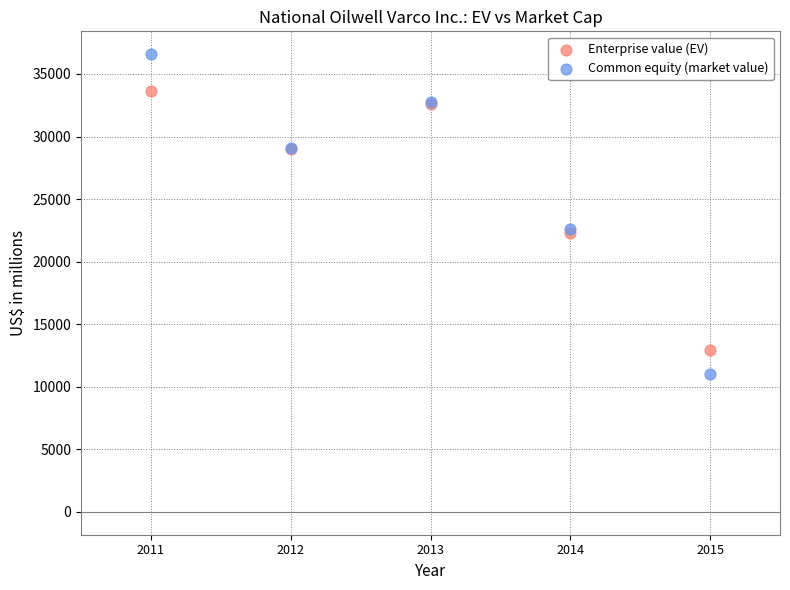

Which series has the largest Y range (max minus min)?

Common equity (market value)